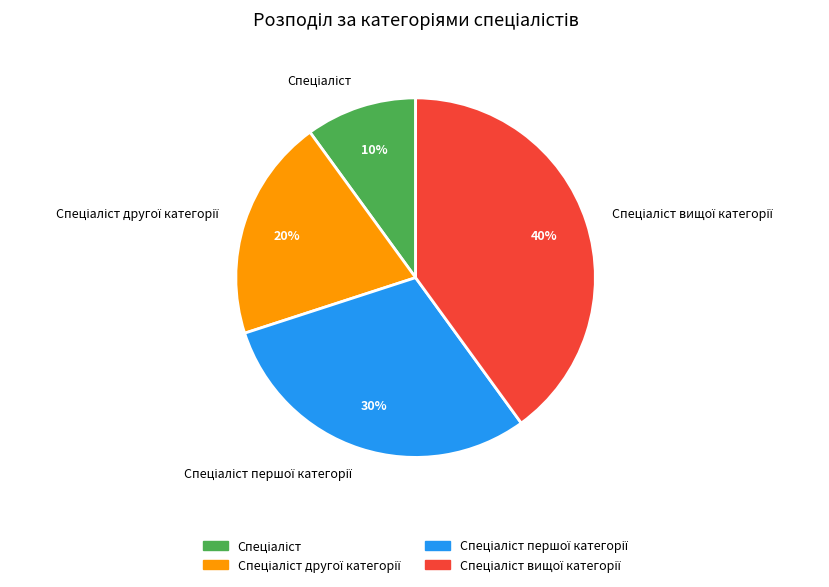

To the nearest percent, what is the average slice percentage?

25%